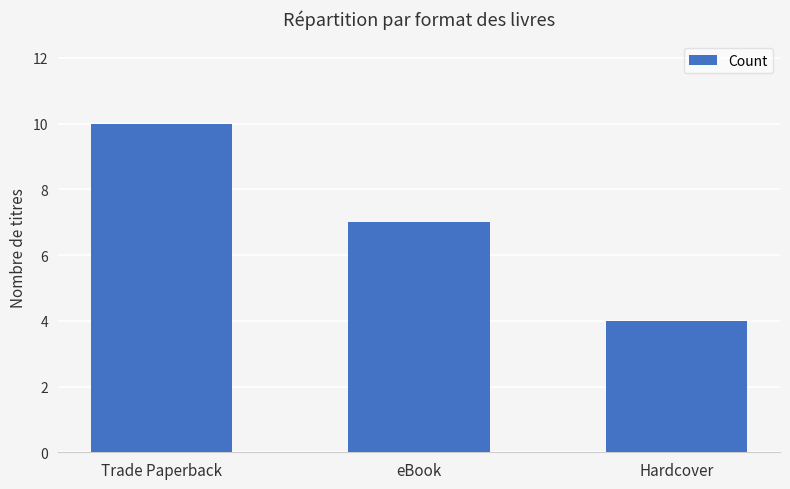

Read the value at Hardcover.

4